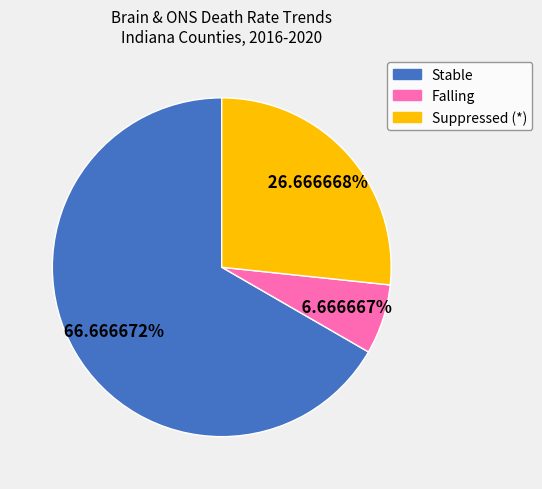

How many segments does this pie chart have?

3